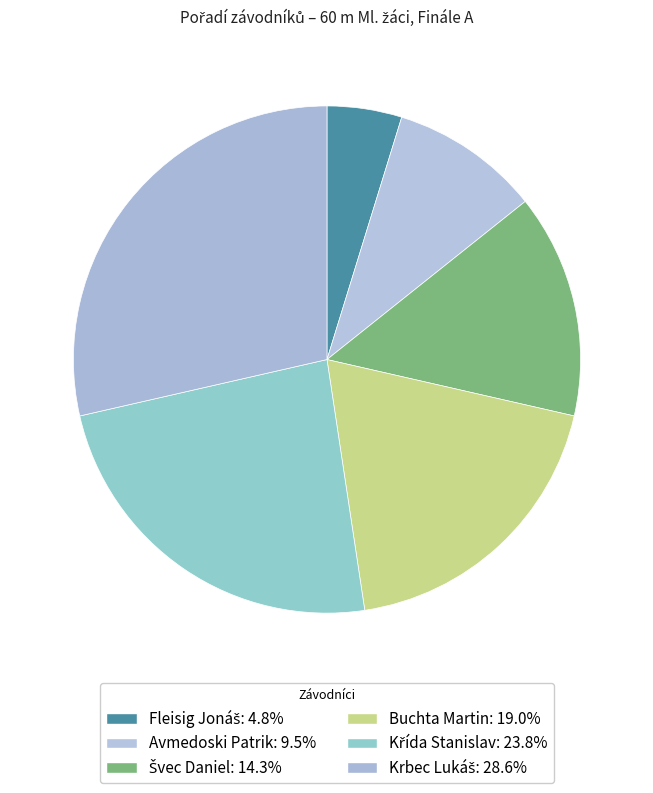

How many segments does this pie chart have?

6